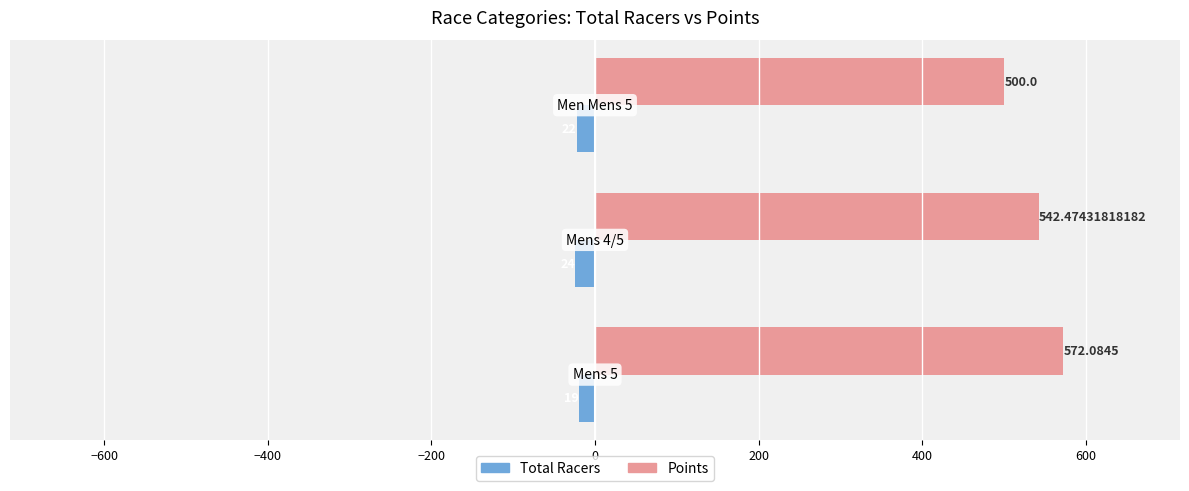

Rank the series by their average value, from lowest to highest.

Total Racers, Points